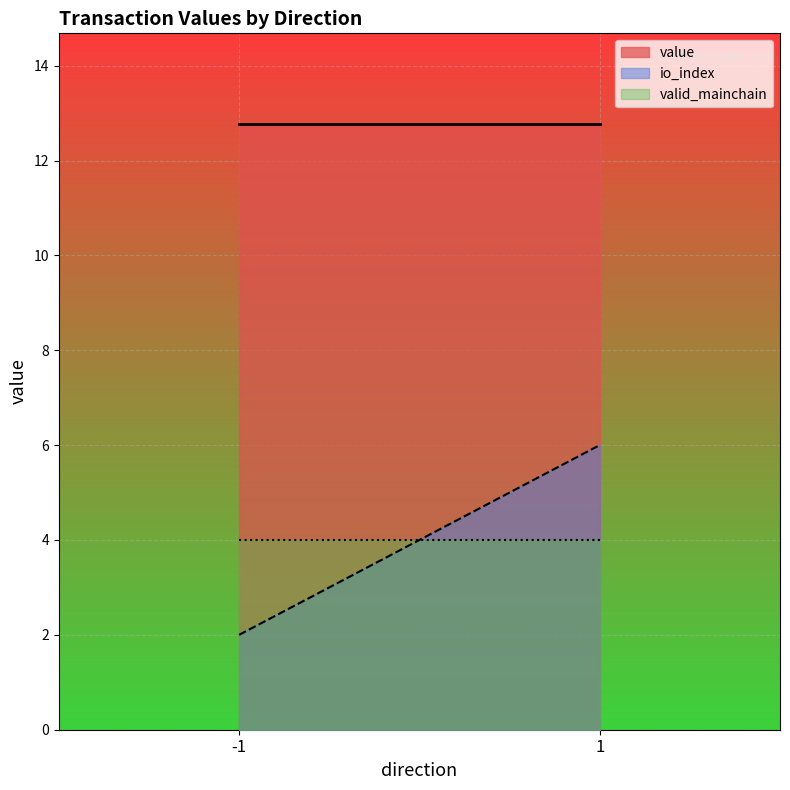

Which series has the largest total across all categories?

value